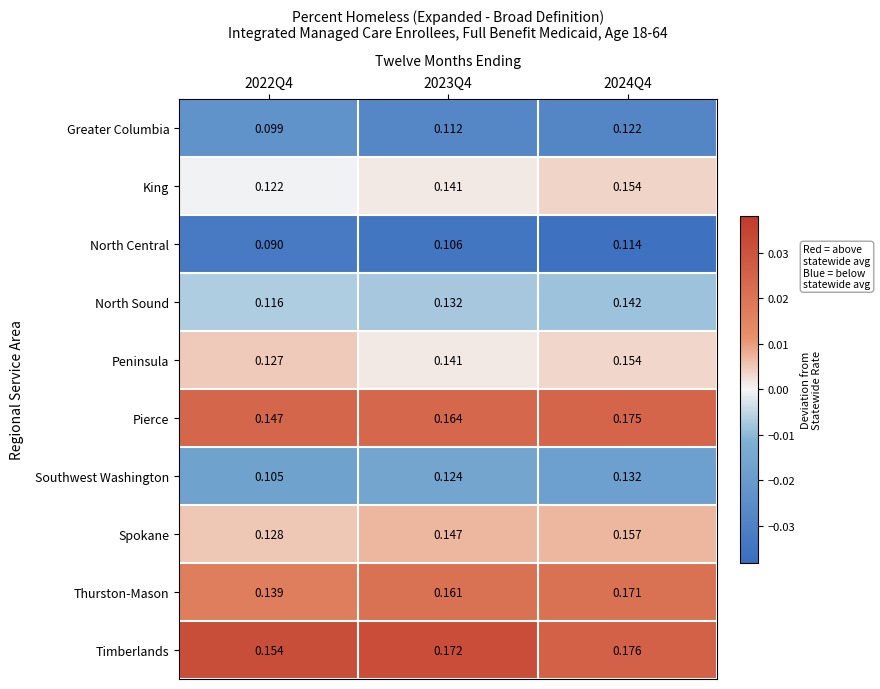

At which category is the sum across all series the highest?

2024Q4